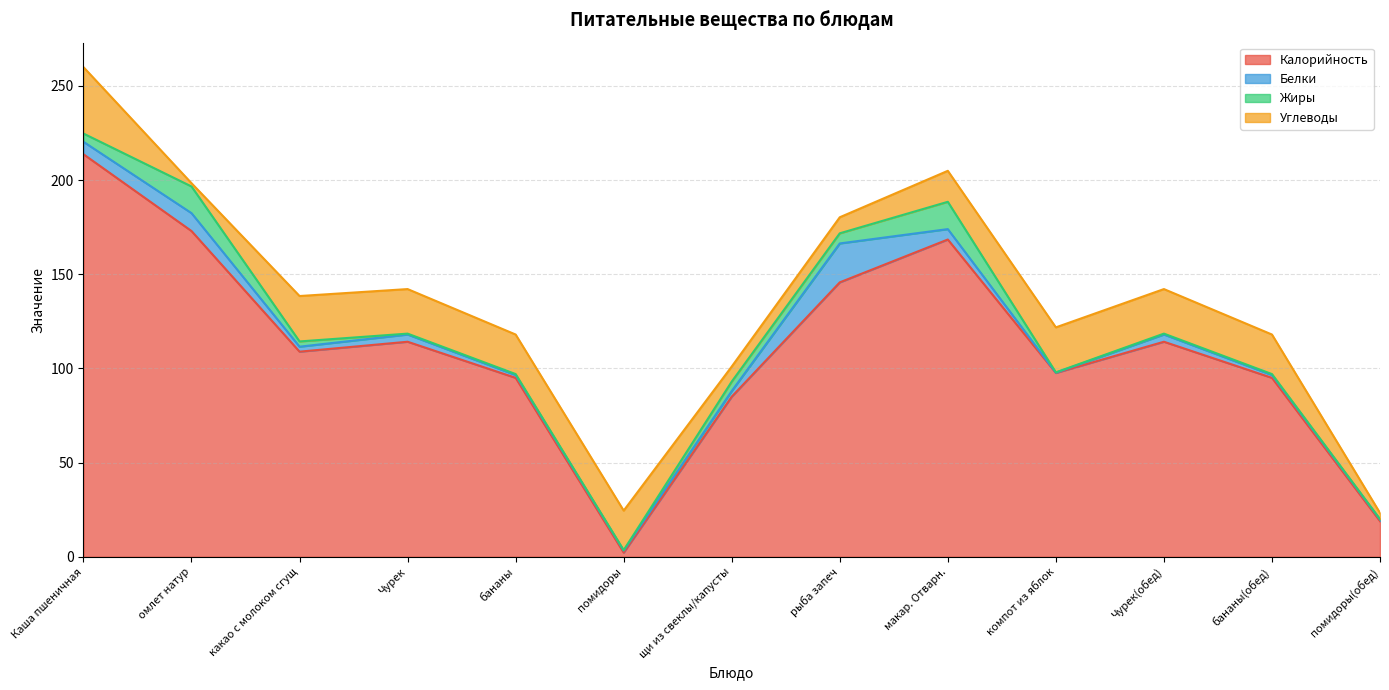

What position from the left is Чурек?

4